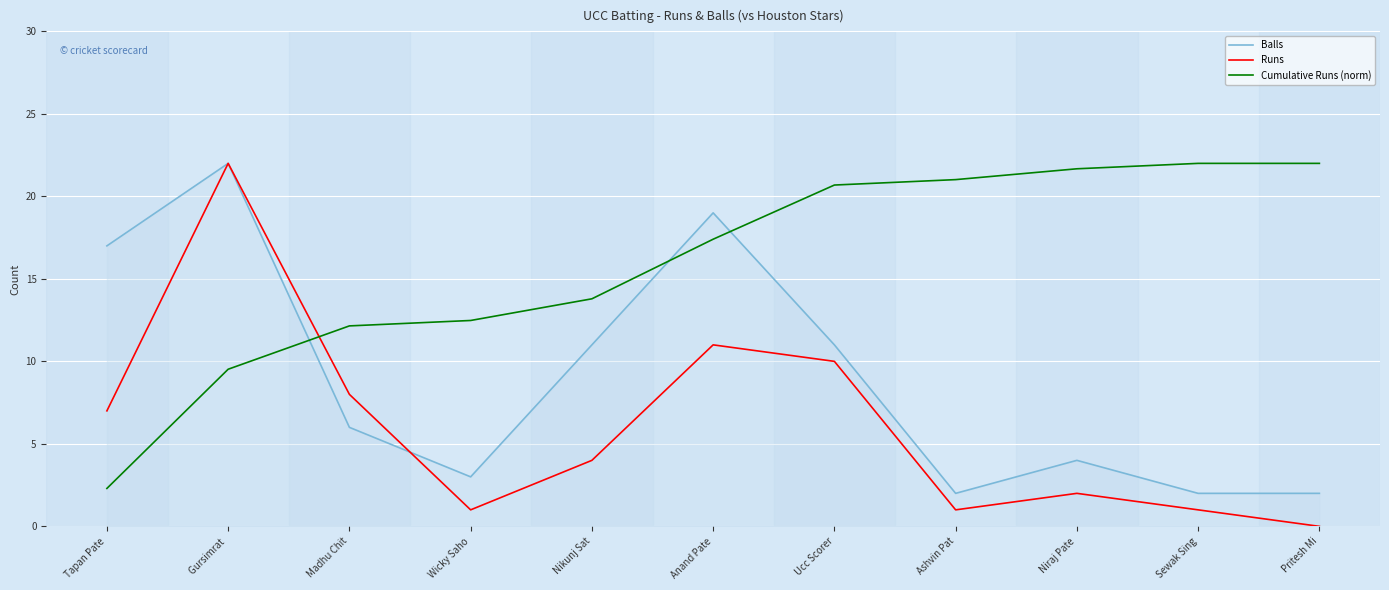

What is the difference between the maximum and second lowest values in the Balls series?

20.0